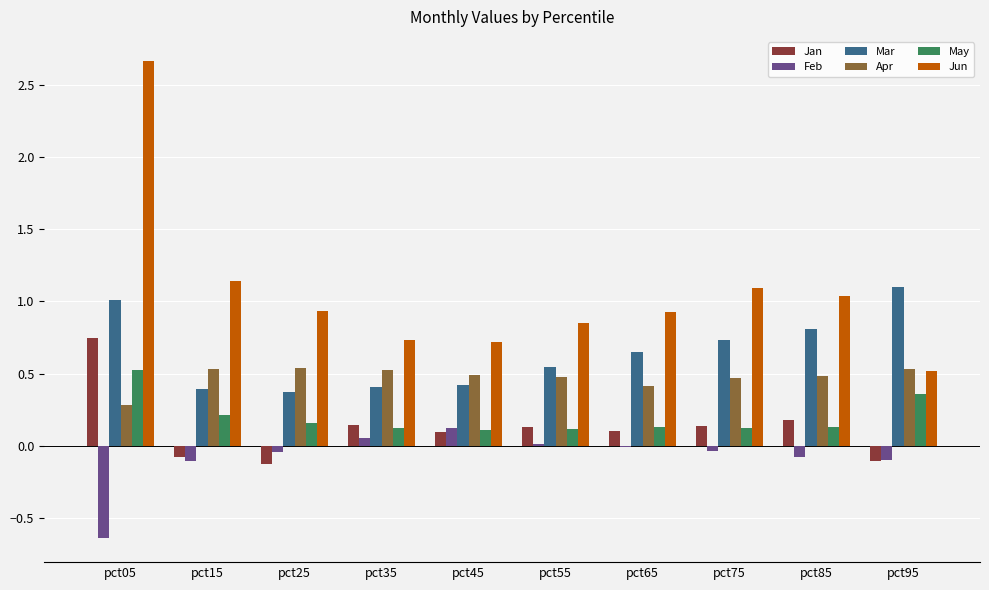

What are all the series names shown in the legend?

Jan, Feb, Mar, Apr, May, Jun